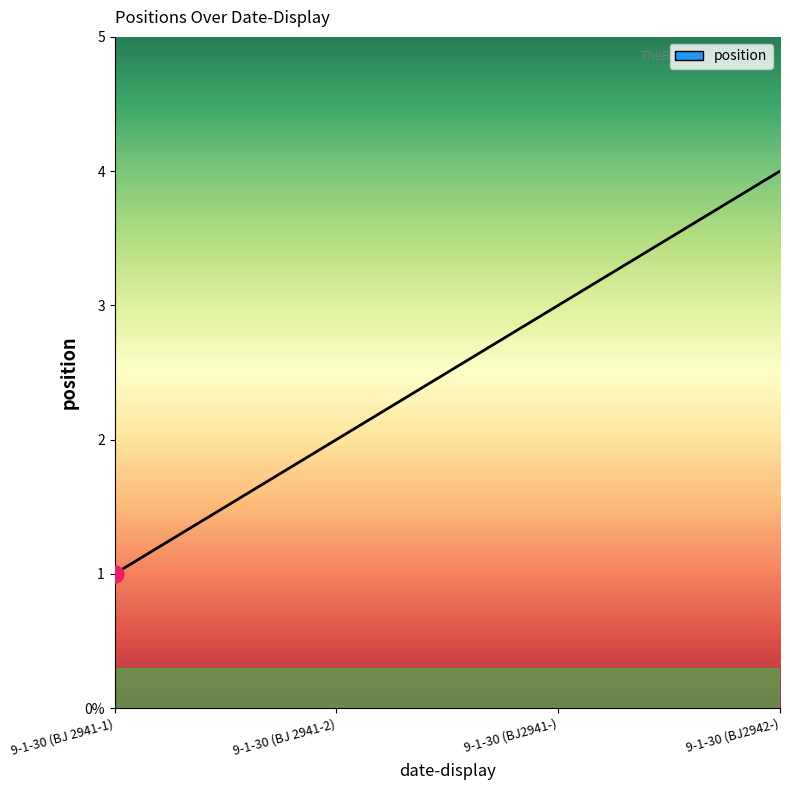

Does the chart display data point markers on the line(s)?

No